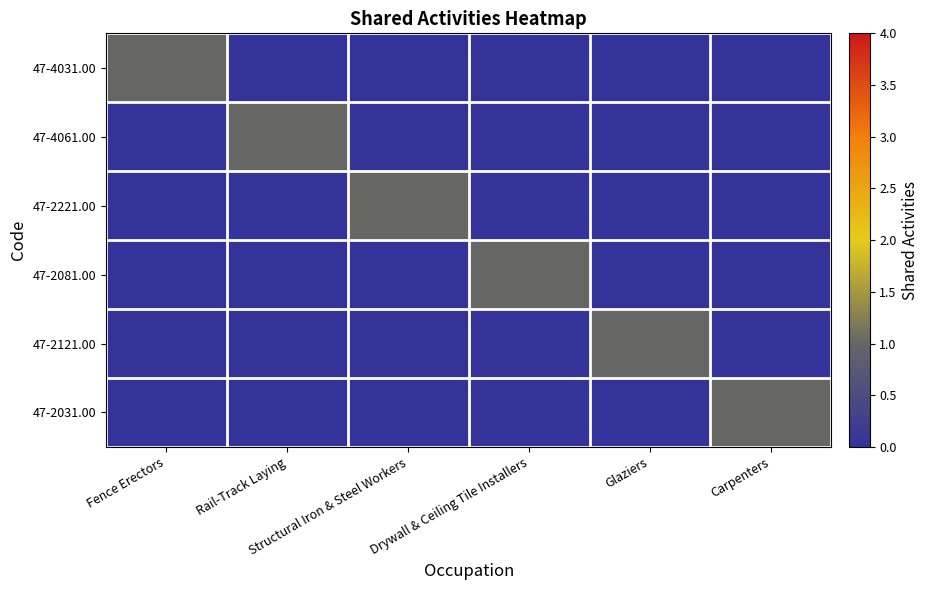

Rank the series by their maximum value, from highest to lowest.

47-4031.00, 47-4061.00, 47-2221.00, 47-2081.00, 47-2121.00, 47-2031.00